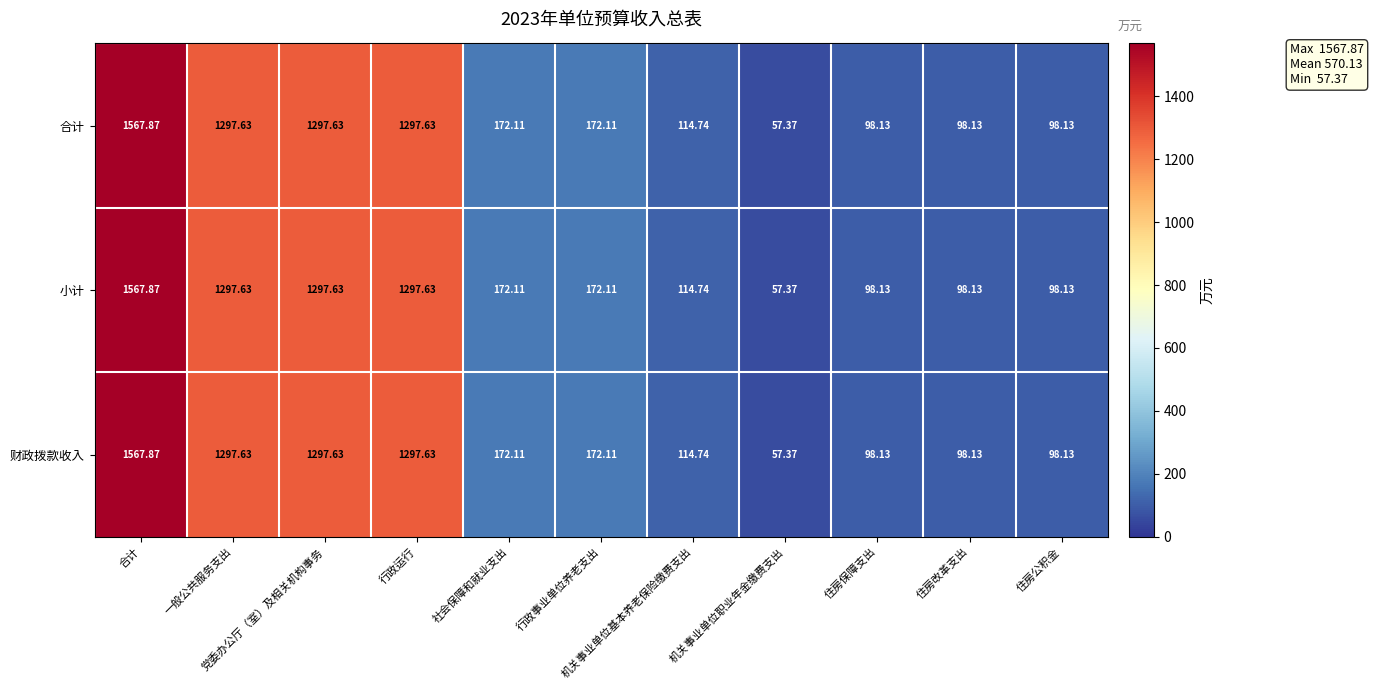

At how many categories does at least one series exceed 470?

4